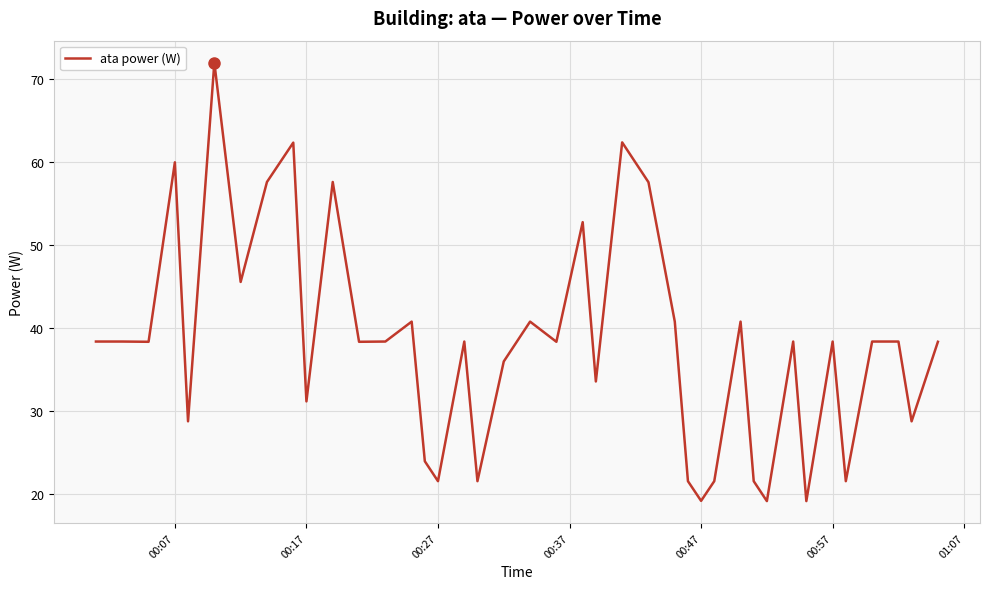

What is the smallest value displayed?

19.2